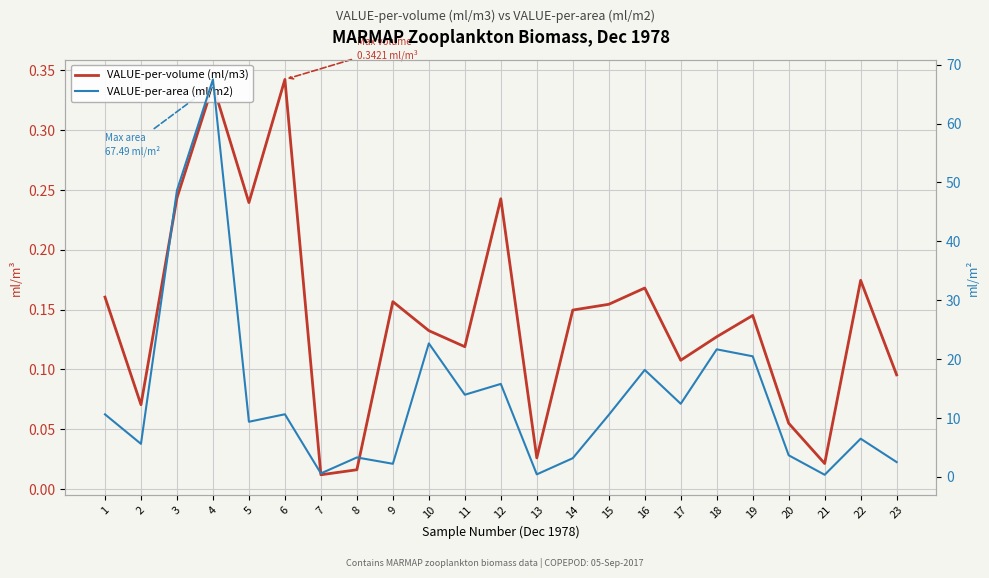

Reading right to left, list all the values displayed in this chart.

VALUE-per-volume (ml/m3): 23=0.1	22=0.2	21=0.0	20=0.1	19=0.1	18=0.1	17=0.1	16=0.2	15=0.2	14=0.1	13=0.0	12=0.2	11=0.1	10=0.1	9=0.2	8=0.0	7=0.0	6=0.3	5=0.2	4=0.3	3=0.2	2=0.1	1=0.2
VALUE-per-area (ml/m2): 23=2.5	22=6.5	21=0.3	20=3.6	19=20.5	18=21.6	17=12.4	16=18.1	15=10.5	14=3.1	13=0.4	12=15.8	11=13.9	10=22.6	9=2.2	8=3.3	7=0.6	6=10.6	5=9.3	4=67.5	3=48.6	2=5.6	1=10.6